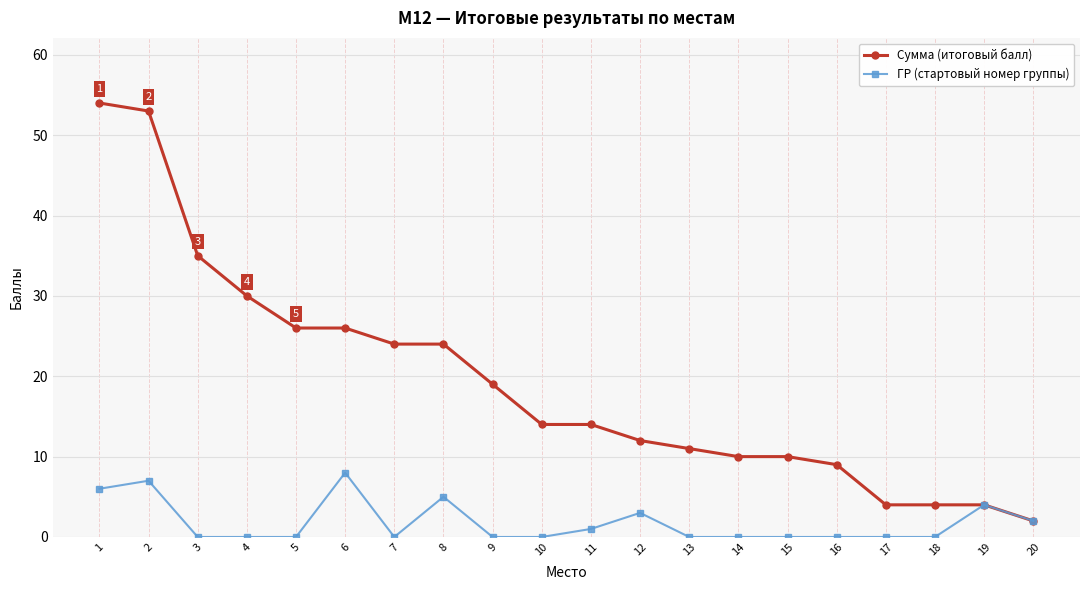

What are all the series names shown in the legend?

Сумма (итоговый балл), ГР (стартовый номер группы)